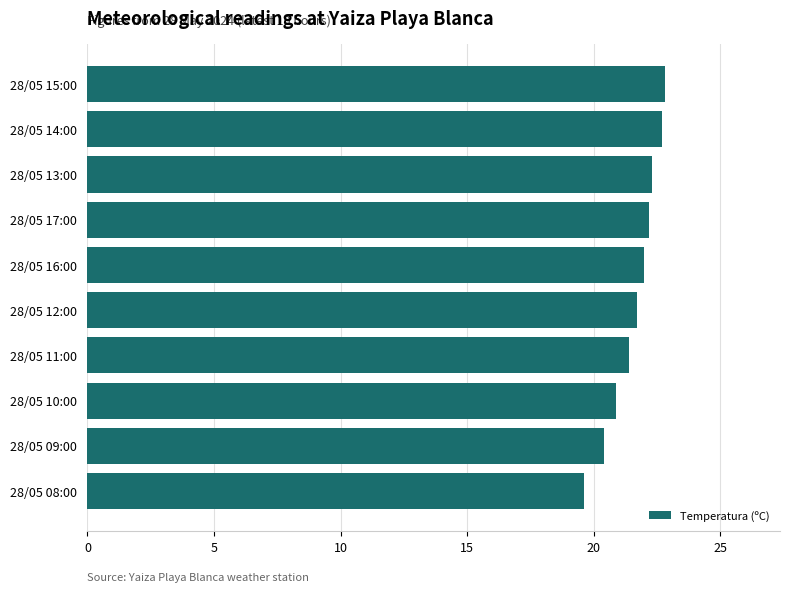

What is the sum of all values?

216.0